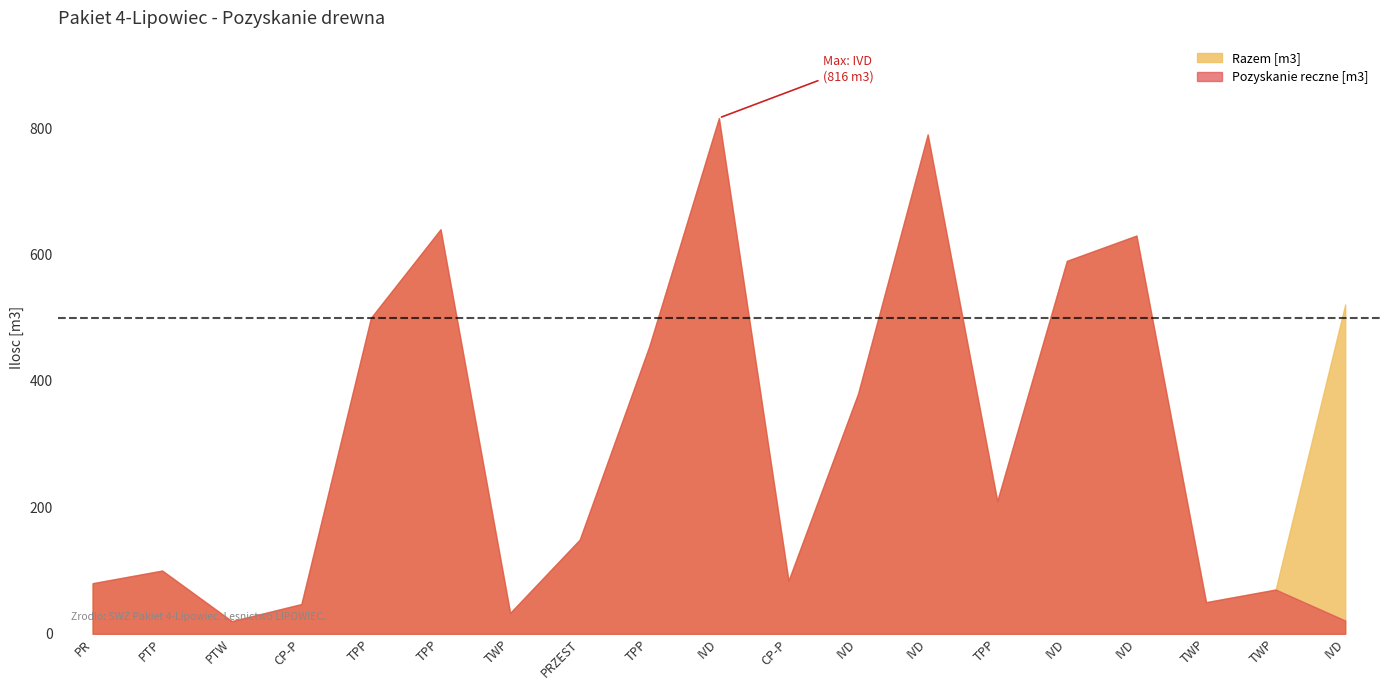

What is the value of the Razem [m3] point at the 5th from the left?

500